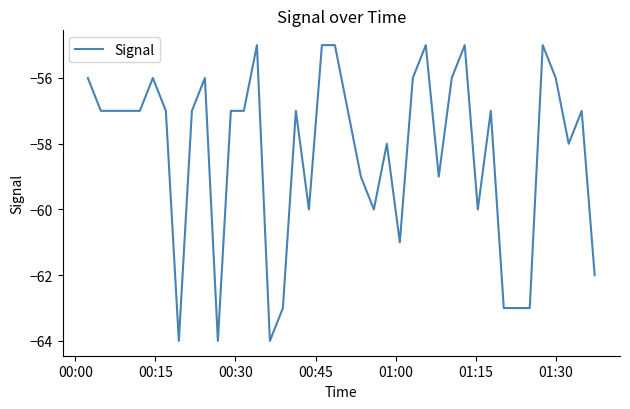

How many categories are shown in the chart?

40